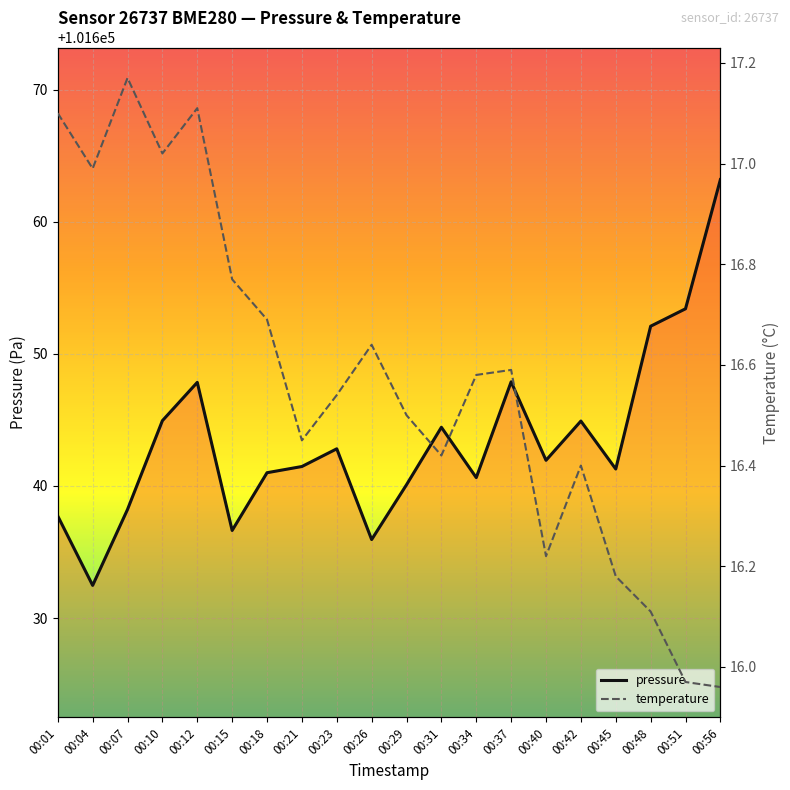

What is the value of the pressure point at the 16th from the left?

101644.9